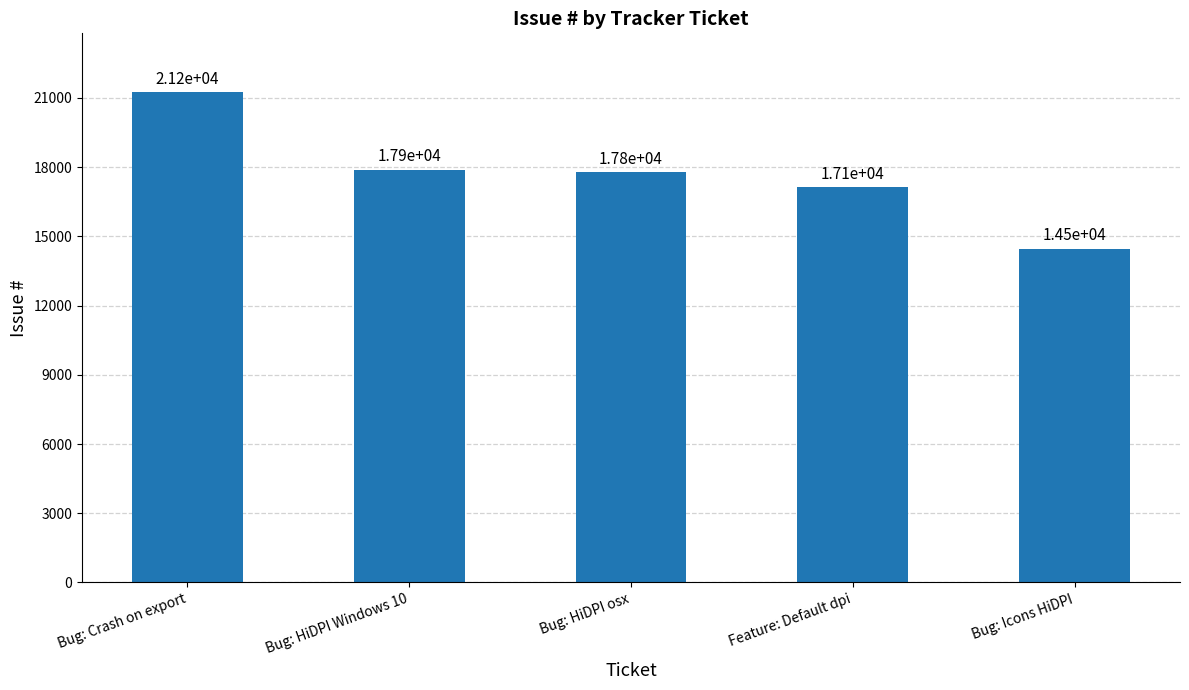

What is the greatest value displayed?

21247